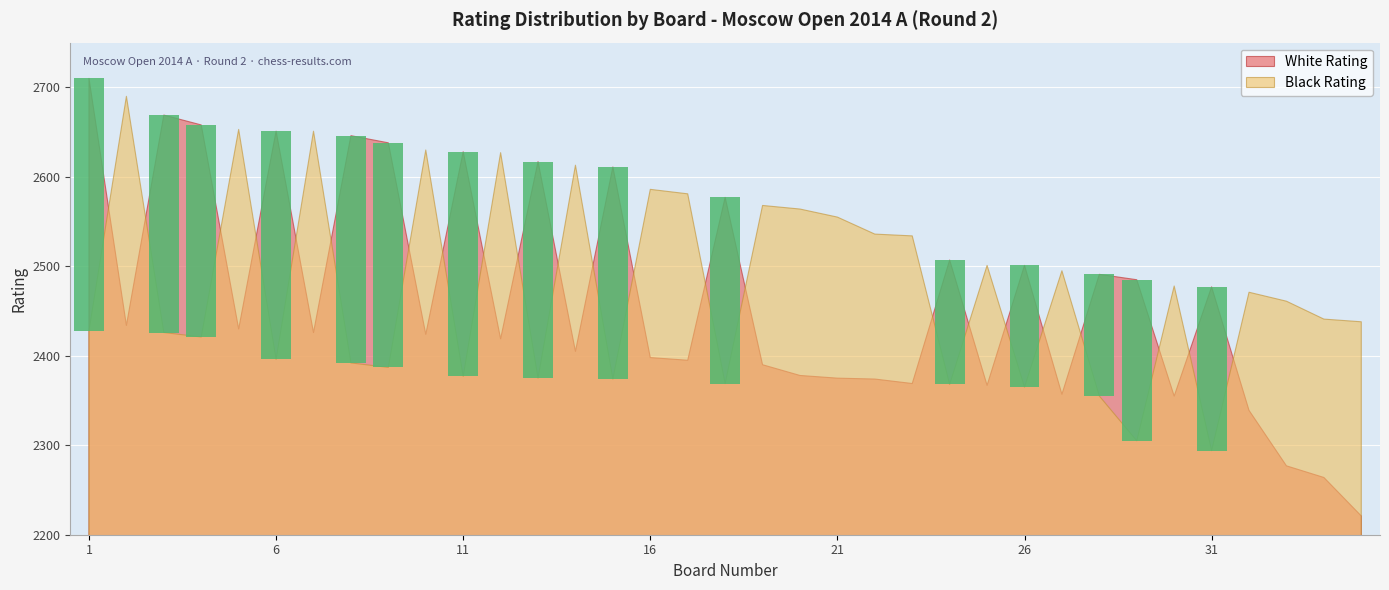

At which category is the sum across all series the highest?

1